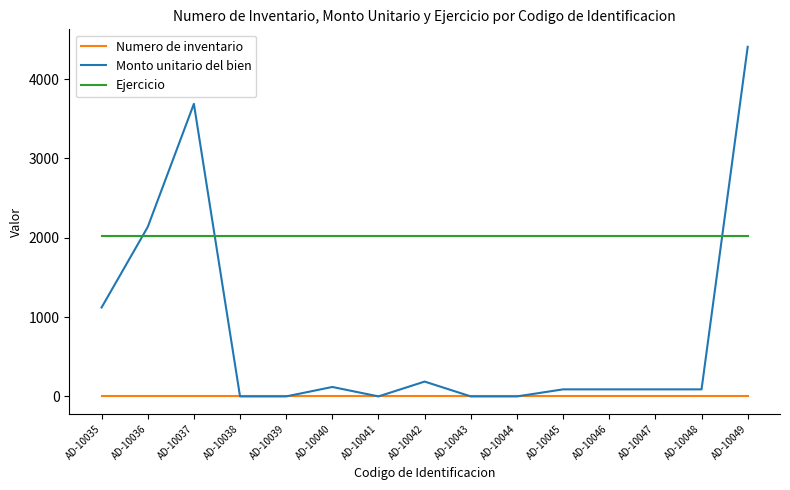

Is the value of Monto unitario del bien at AD-10038 greater than the value of Ejercicio at AD-10042?

No